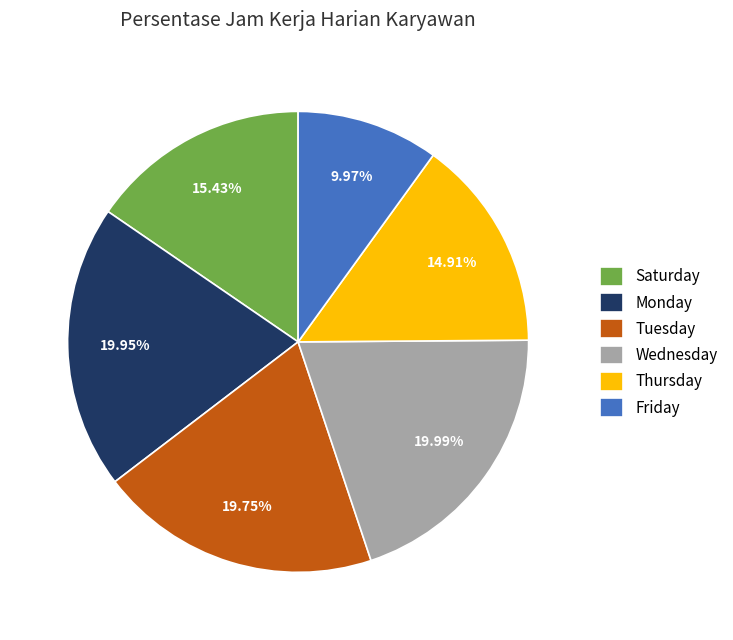

Combined, do Monday and Wednesday account for over 50%?

No